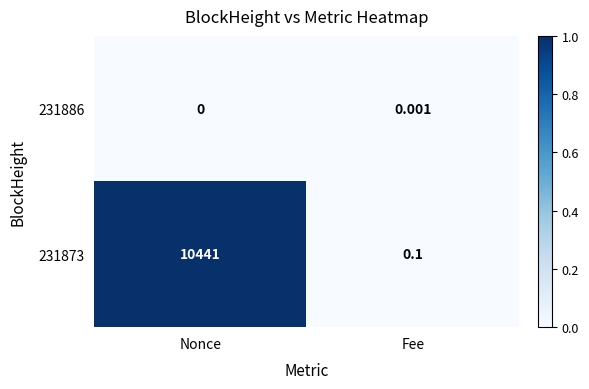

How many distinct data groups are displayed?

2